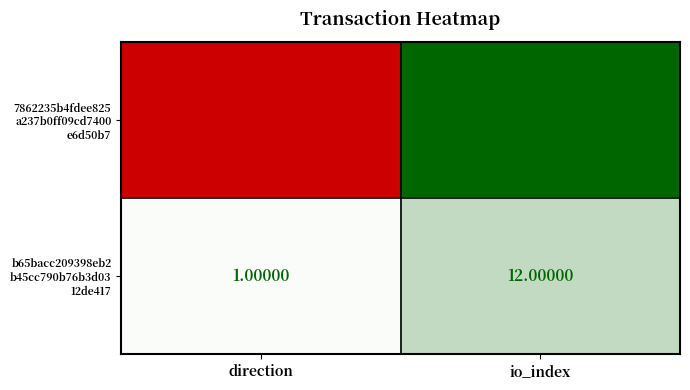

At which category does the chart reach its minimum across all series?

direction